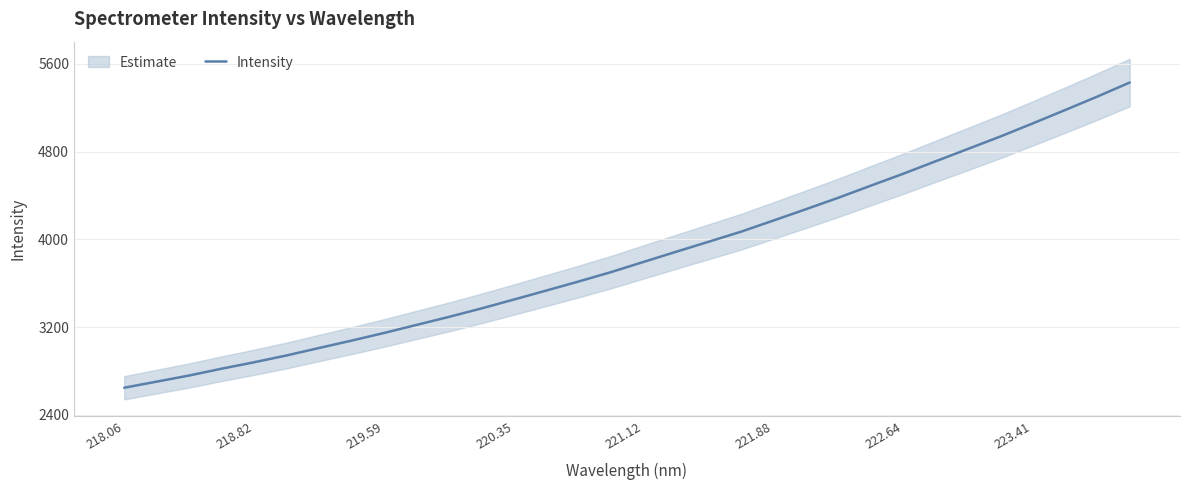

Is it true that Intensity equals 2239.7 at 220.35?

False